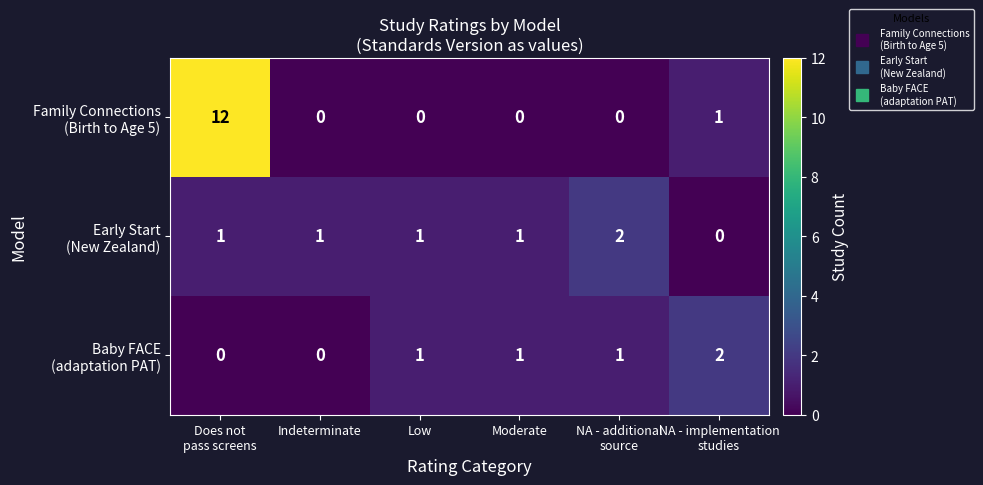

What is the maximum value shown in the chart?

12